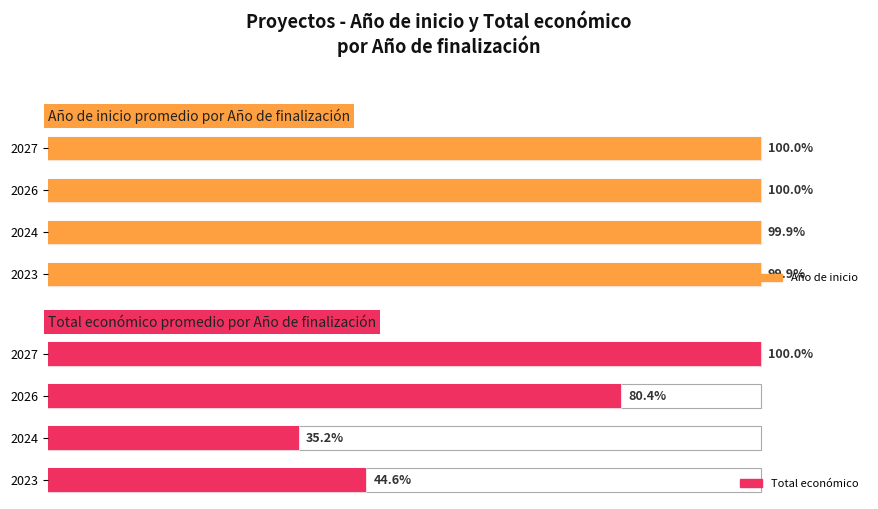

Which series has the widest spread of values?

Total económico